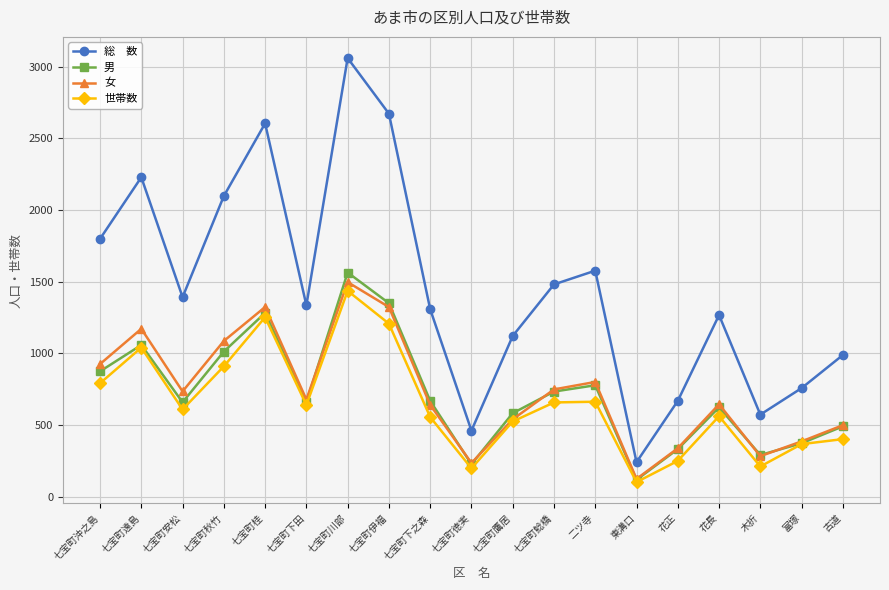

What is the spread (max minus min) of values at 古道?

587